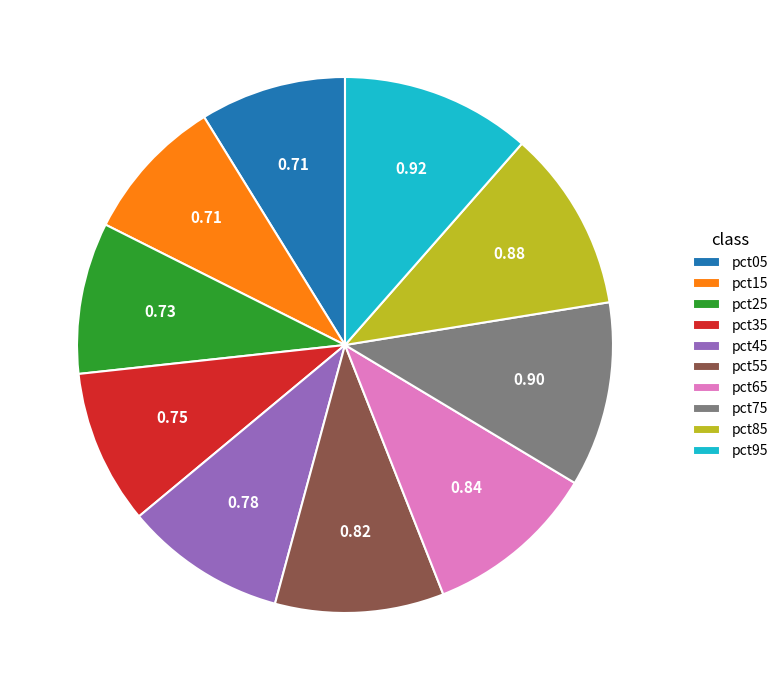

How many segments does this pie chart have?

10